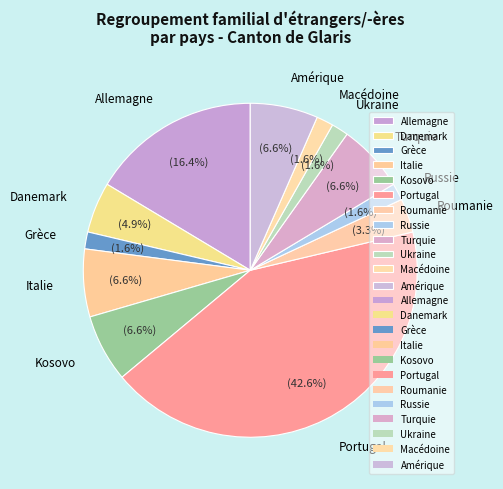

Is Portugal the majority of the pie?

No